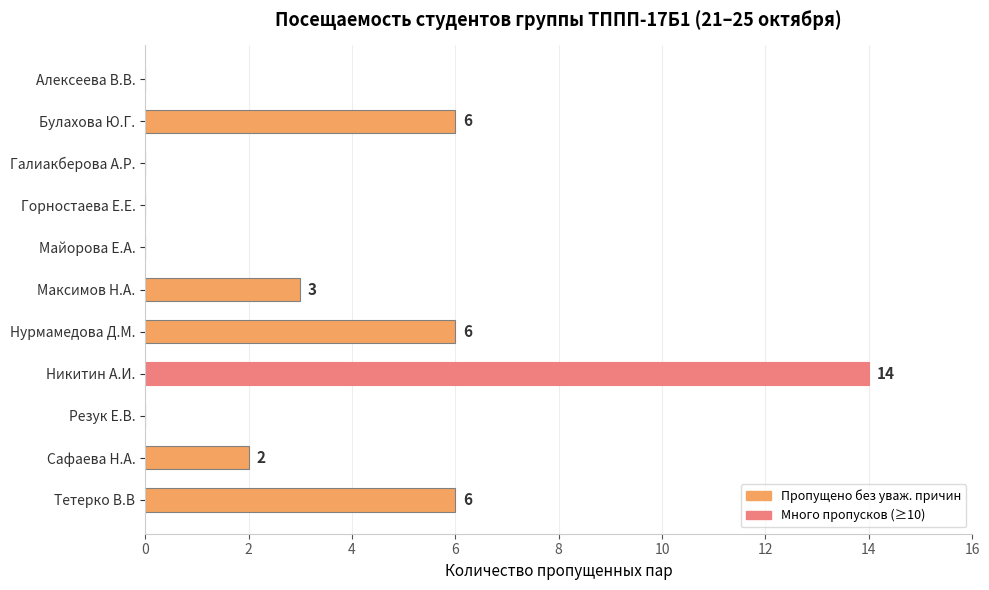

True or false: the data shows 14 at Никитин А.И..

True